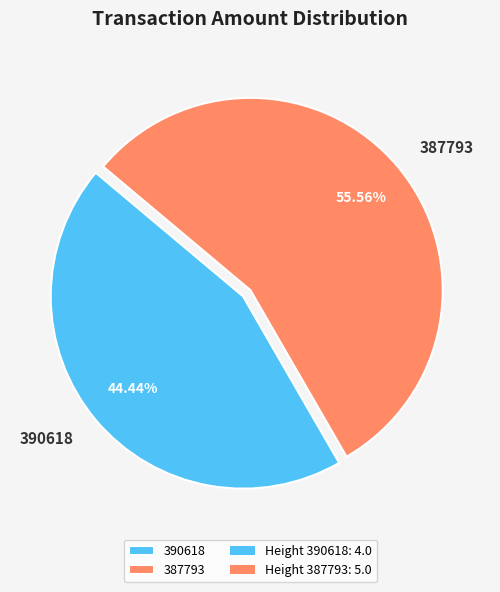

Which slice is the largest?

387793